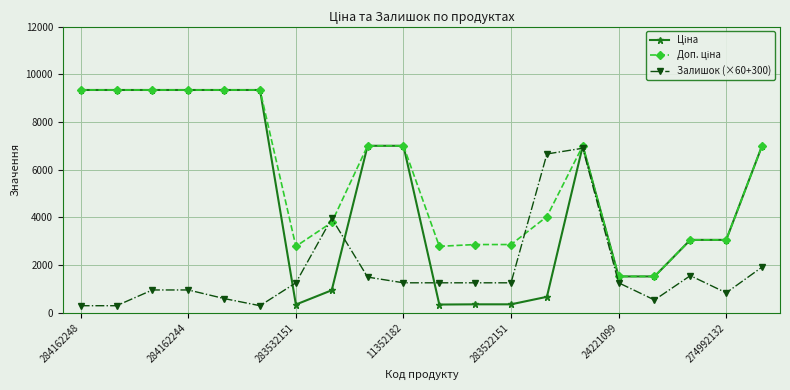

At how many categories does at least one series exceed 4889?

11